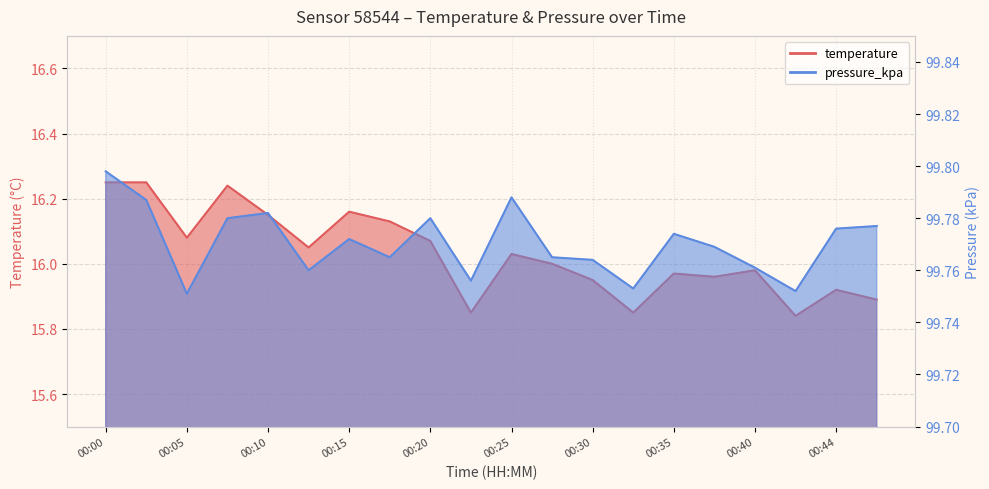

What is the sum of the temperature values at 00:20 and 00:15?

32.2